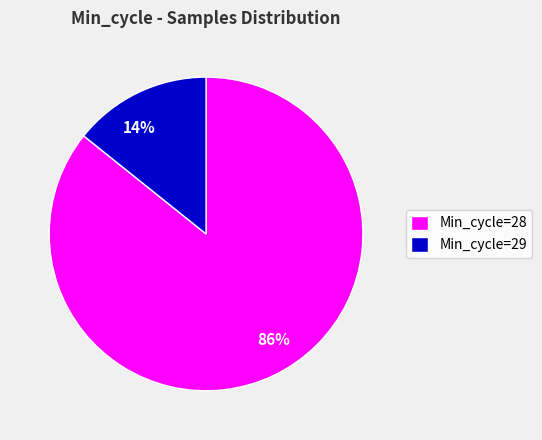

Does any single category account for the majority?

Yes